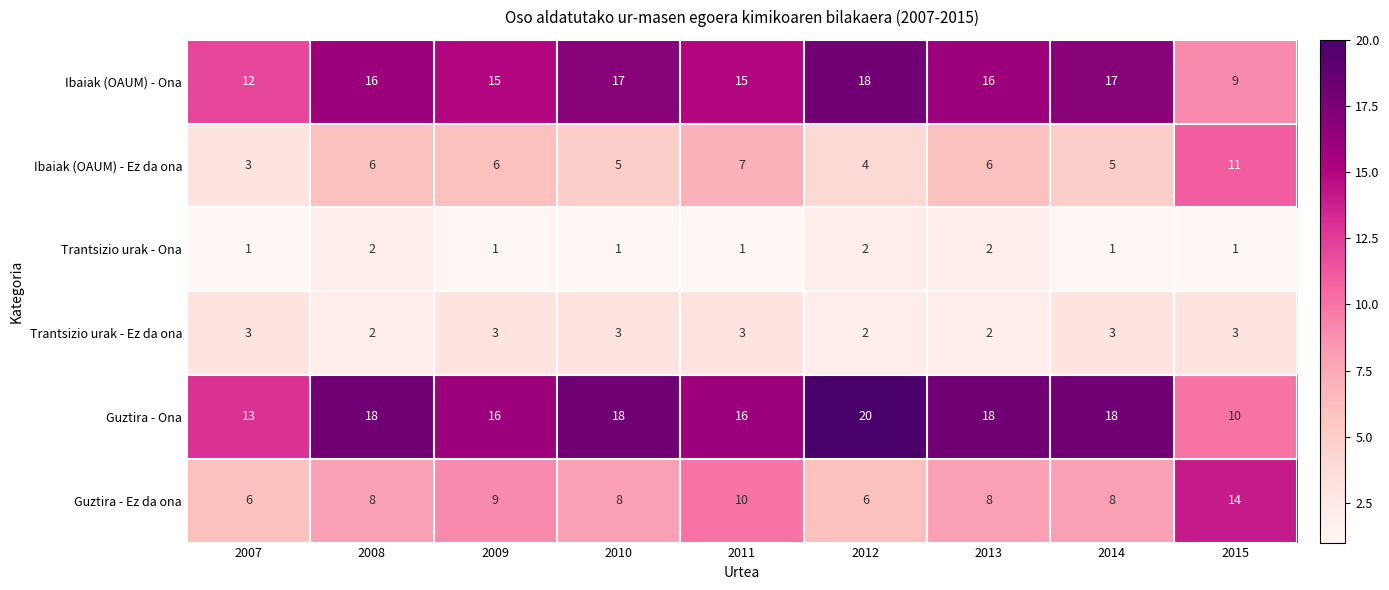

How many data points in Guztira - Ez da ona are less than 8?

2